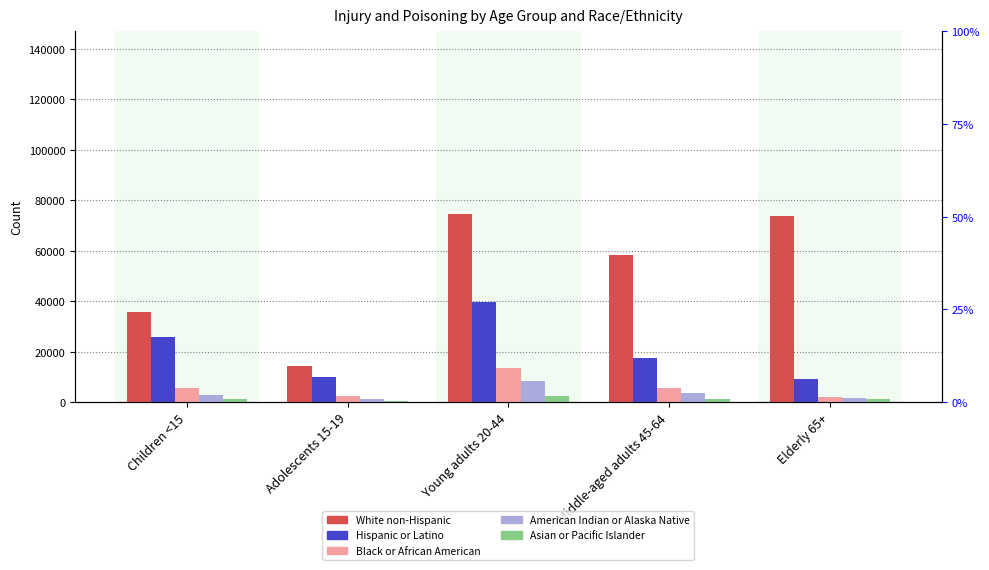

What is the spread (max minus min) of values at Young adults 20-44?

72257